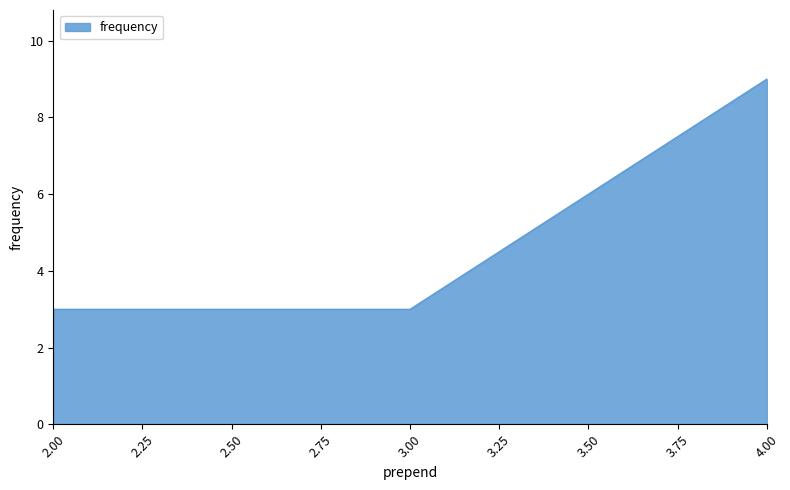

What is the ratio of the value at 3.00 to the value at 4.00?

0.3